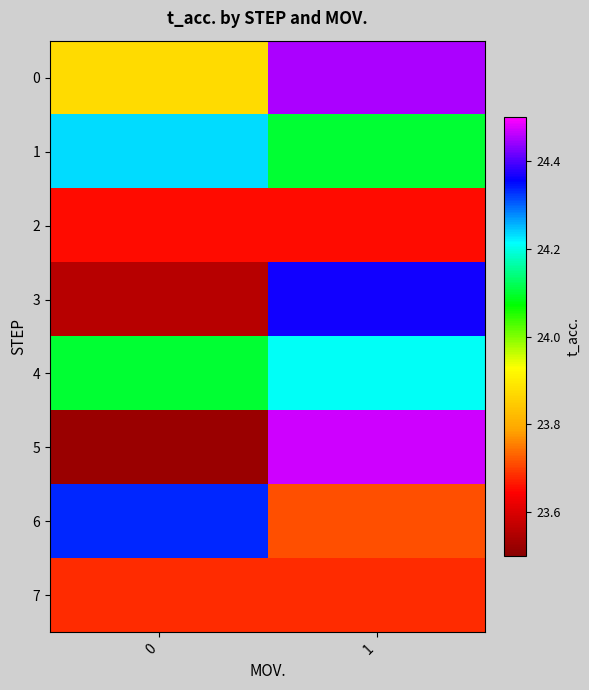

Which series has the largest total across all categories?

row_1